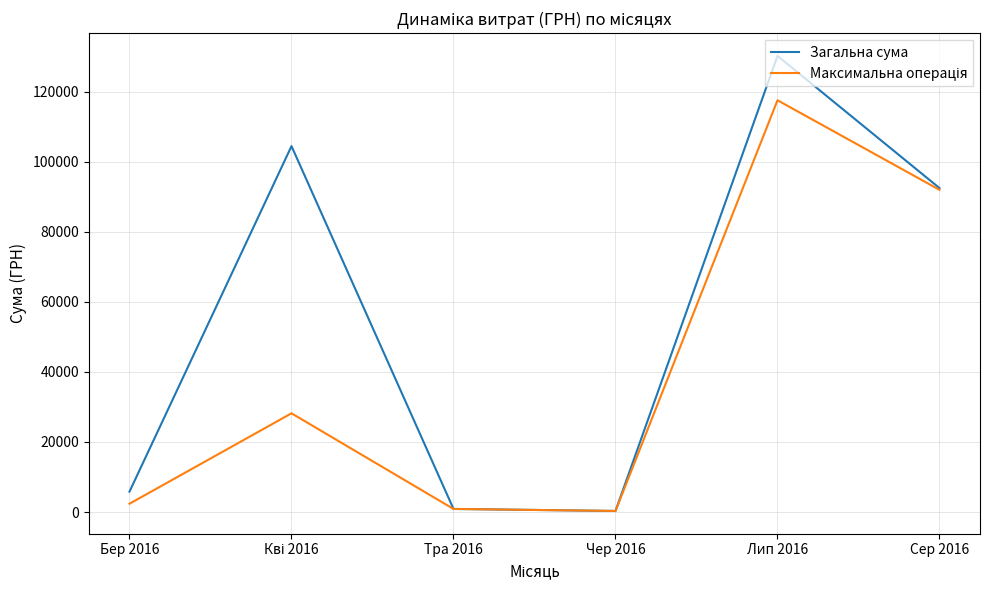

At which category is the sum across all series the highest?

Лип 2016